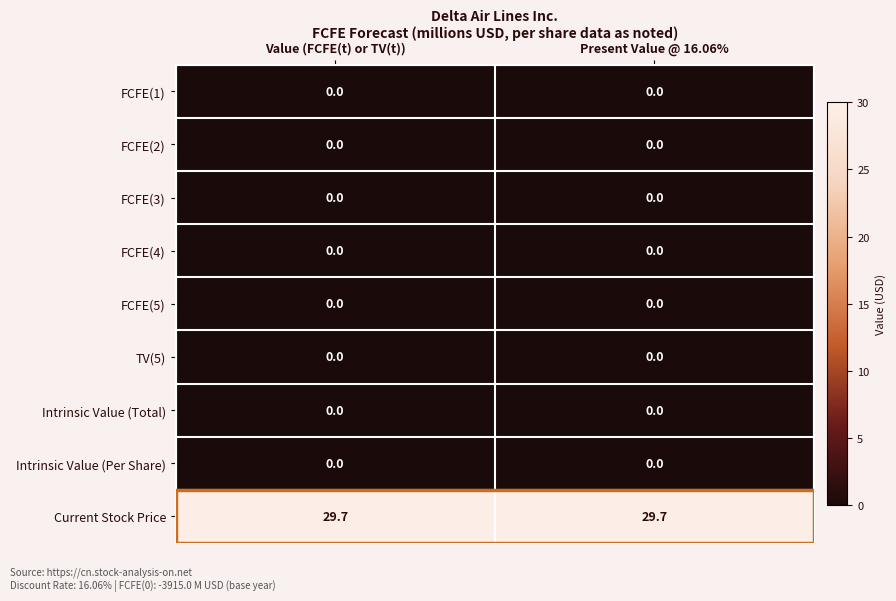

What is the sum of the Current Stock Price values at Value (FCFE(t) or TV(t)) and Present Value @ 16.06%?

59.4